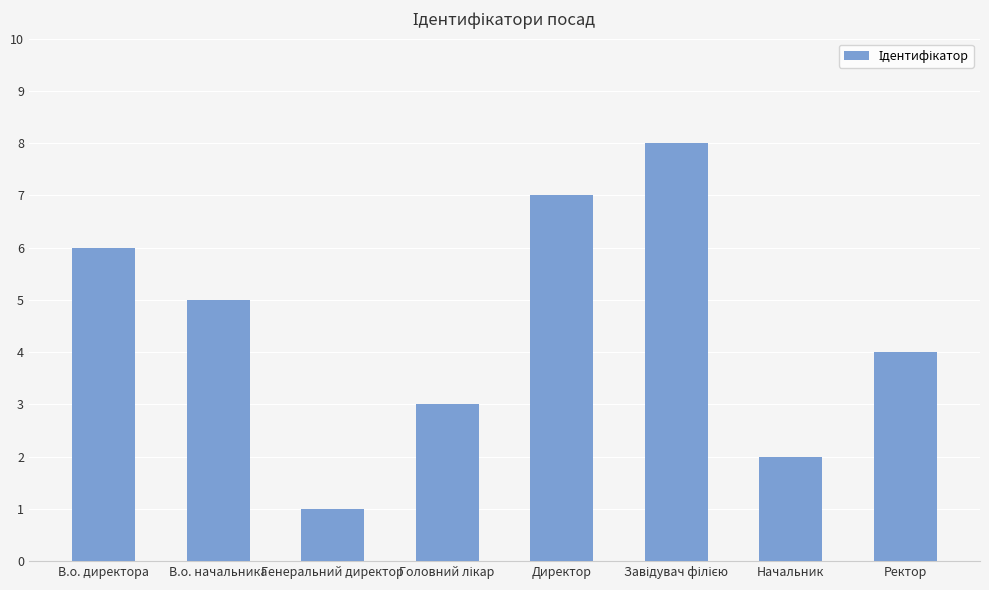

Where is the data nearest to the value 4?

Ректор